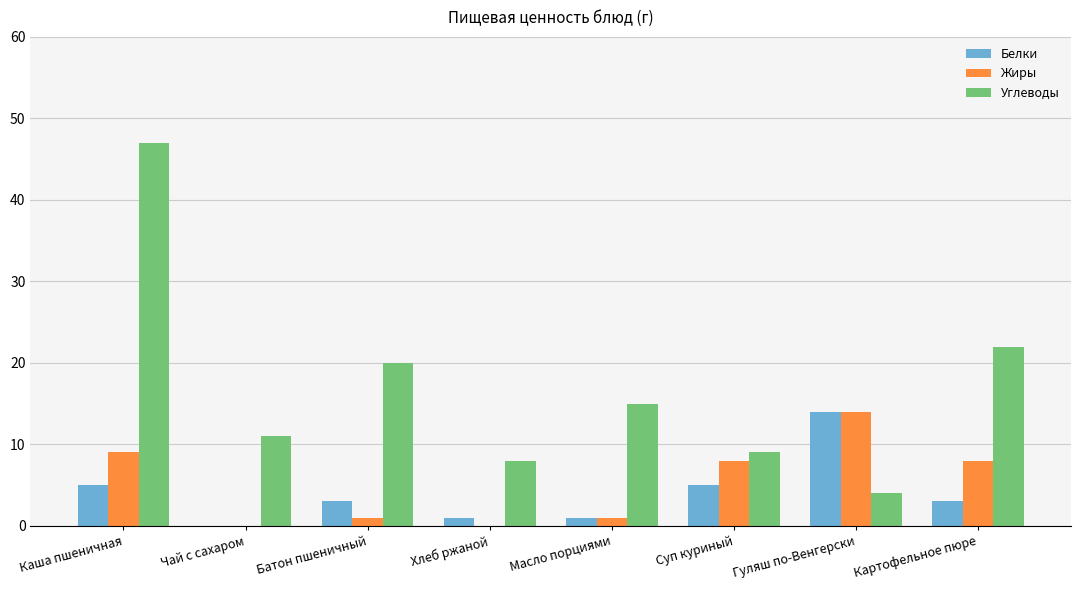

Are the bars horizontal?

No